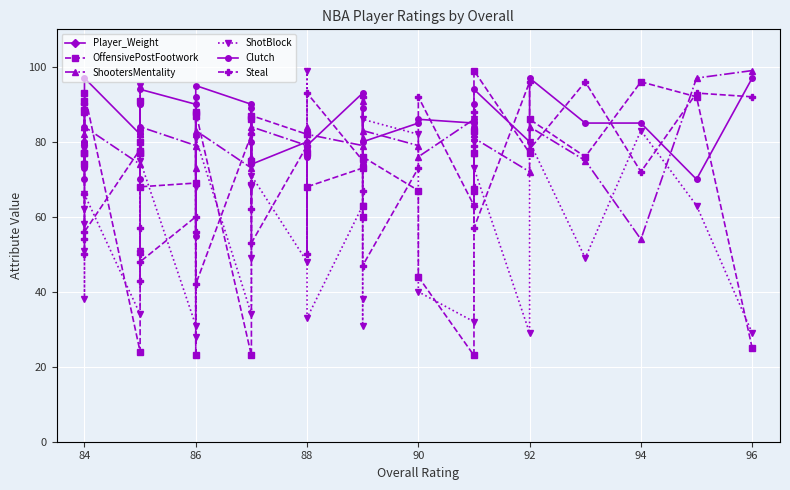

What is the label of the 39th point from the right?

84